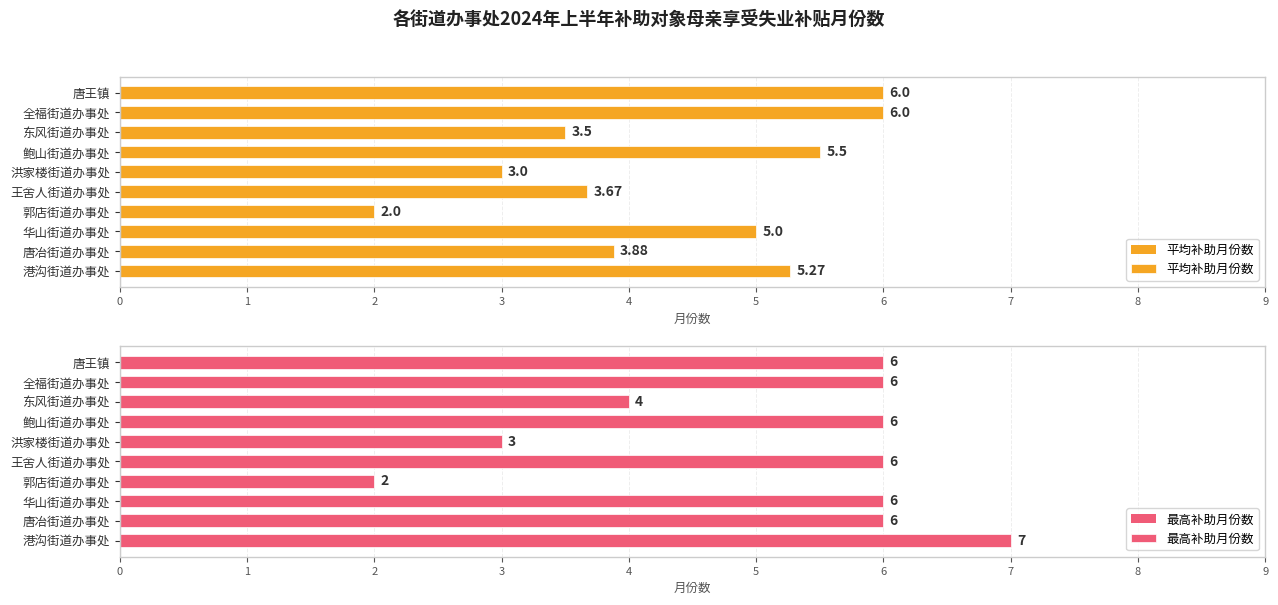

What is the value of the 最高补助月份数 bar at the 2nd from the left?

6.0